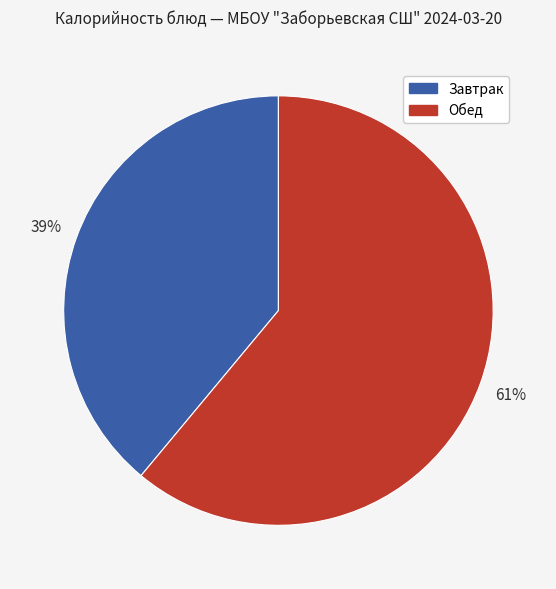

Which category has the smallest portion of the pie?

Завтрак